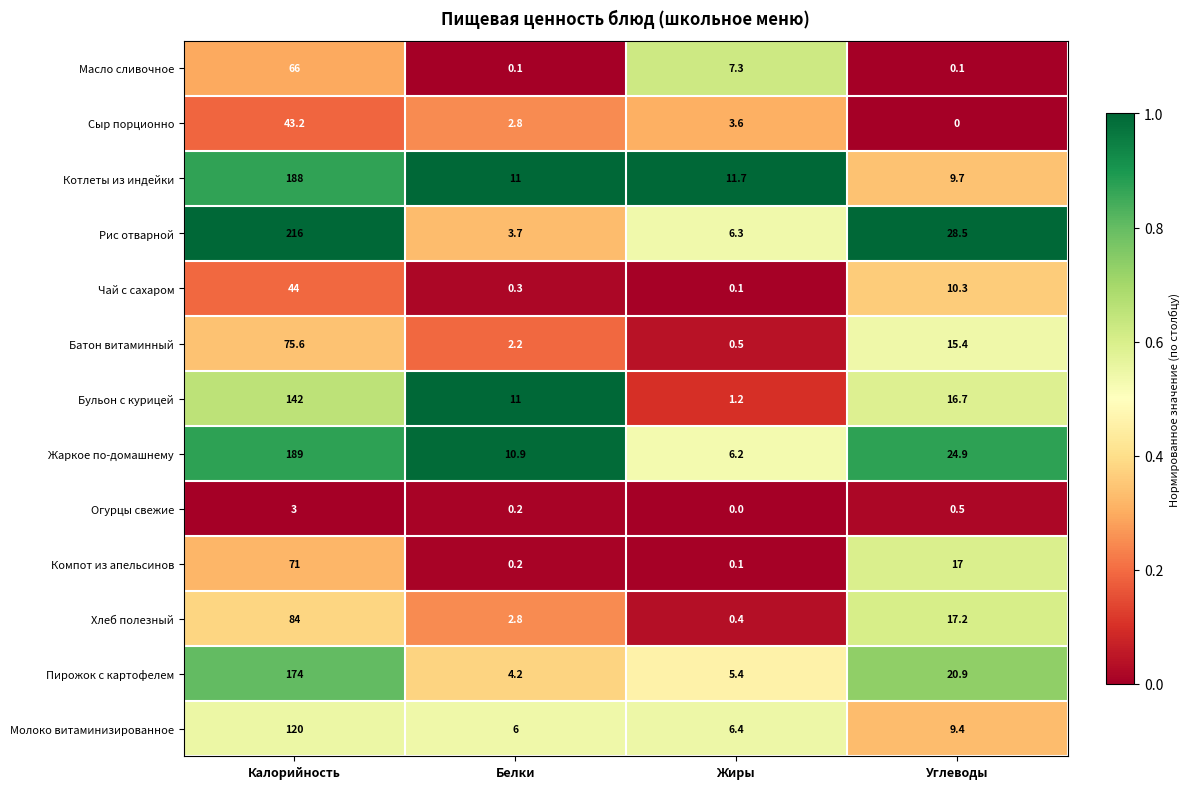

At which category is the sum across all series the highest?

Калорийность